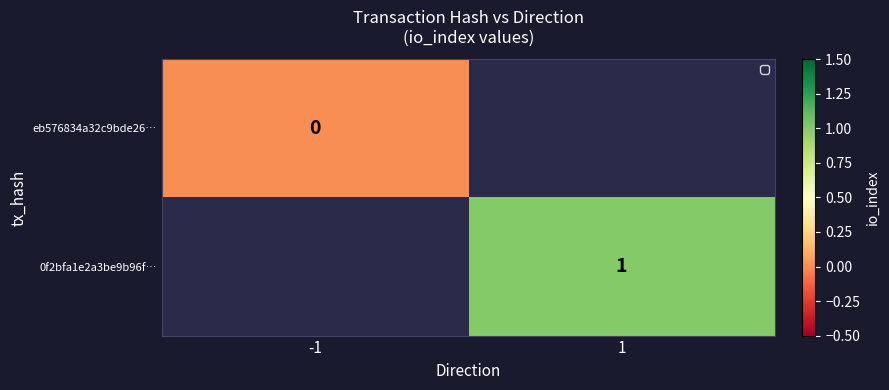

How many distinct data groups are displayed?

2